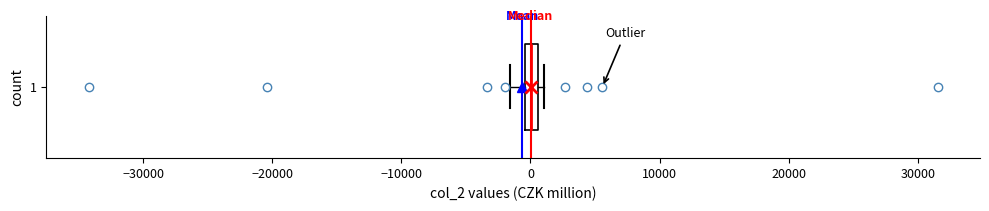

Where is the left edge of the box at y = 1 on the x-axis? The values are not printed on the chart, so give them approximately, as read against the axis.

0